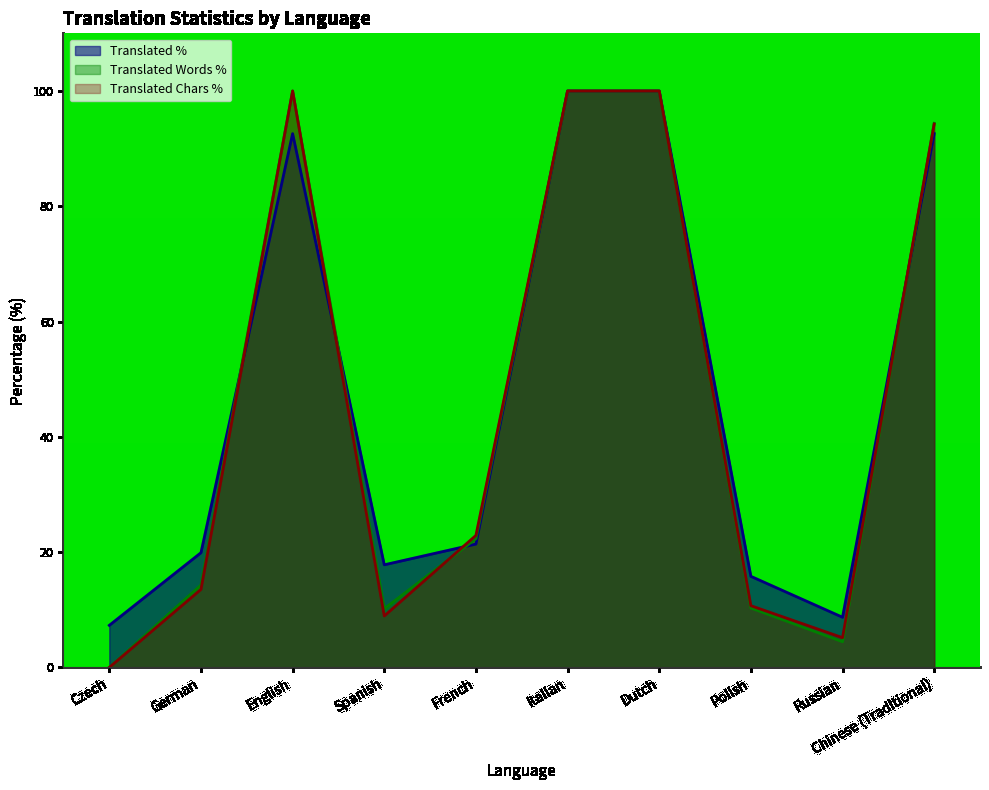

Is it true that Translated Chars % equals 19.6 at German?

False